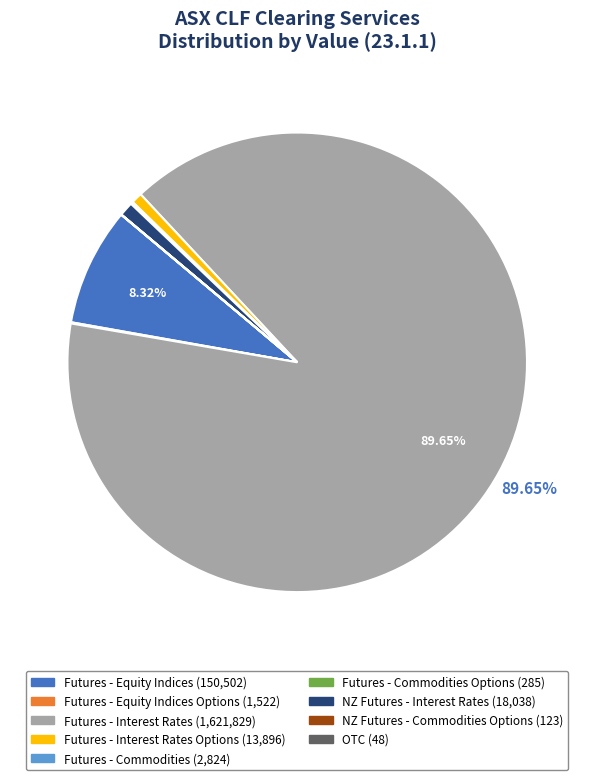

How many segments does this pie chart have?

9